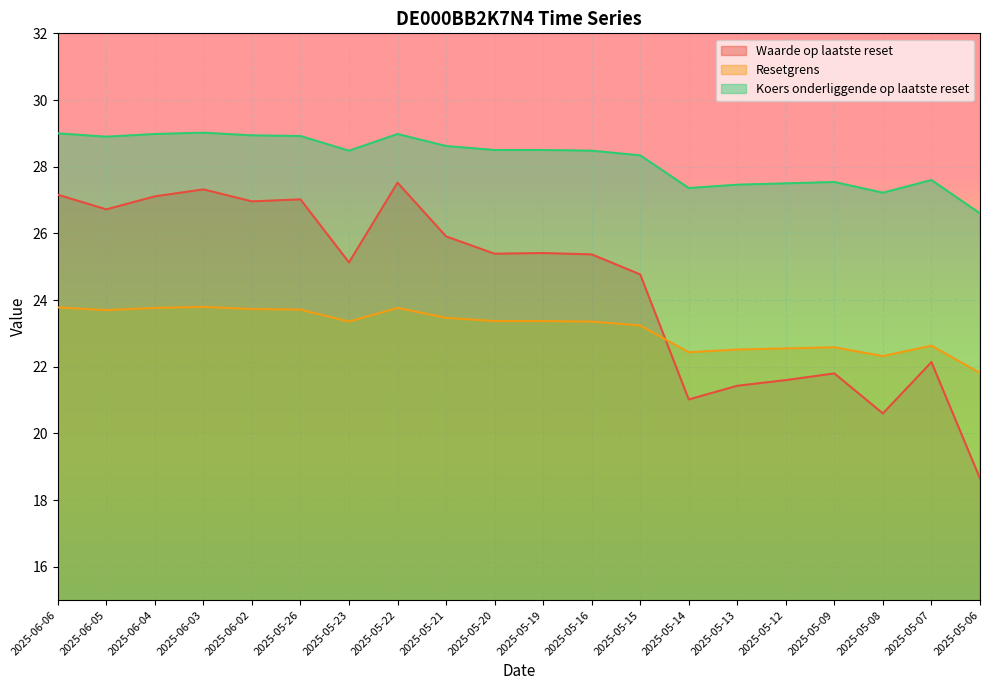

Which series has the largest range (max minus min)?

Waarde op laatste reset